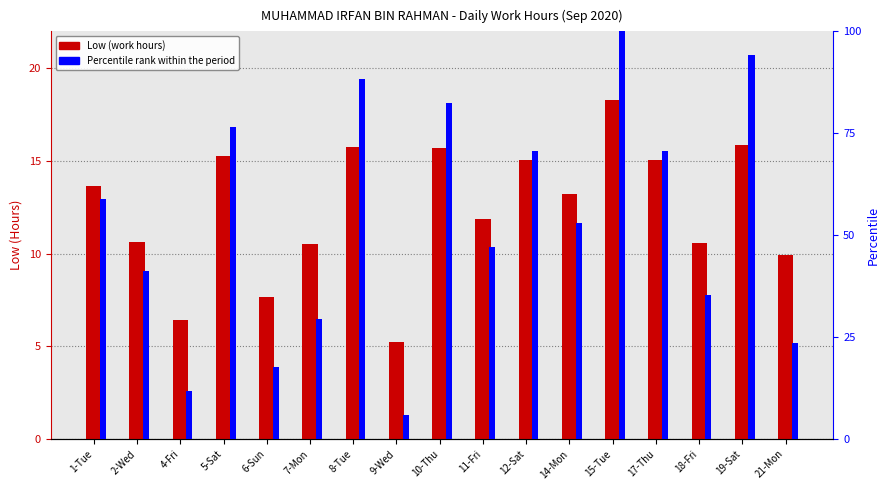

List the labels in order of Low (Hours) value, largest first.

15-Tue, 19-Sat, 8-Tue, 10-Thu, 5-Sat, 12-Sat, 17-Thu, 1-Tue, 14-Mon, 11-Fri, 2-Wed, 18-Fri, 7-Mon, 21-Mon, 6-Sun, 4-Fri, 9-Wed